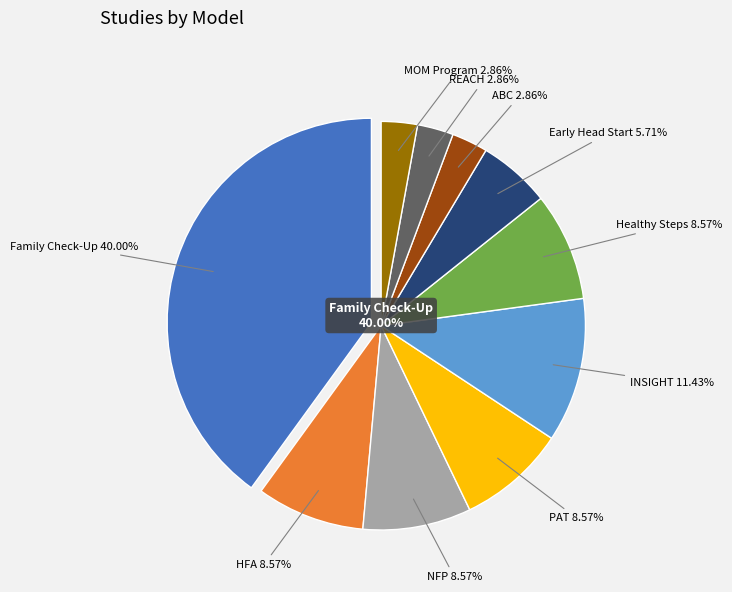

Is it true that 1 is 1% of the pie?

False